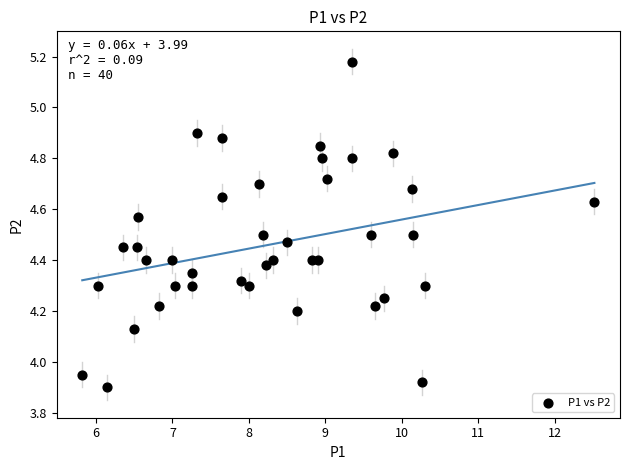

What is the range of Y values (max minus min)?

1.3